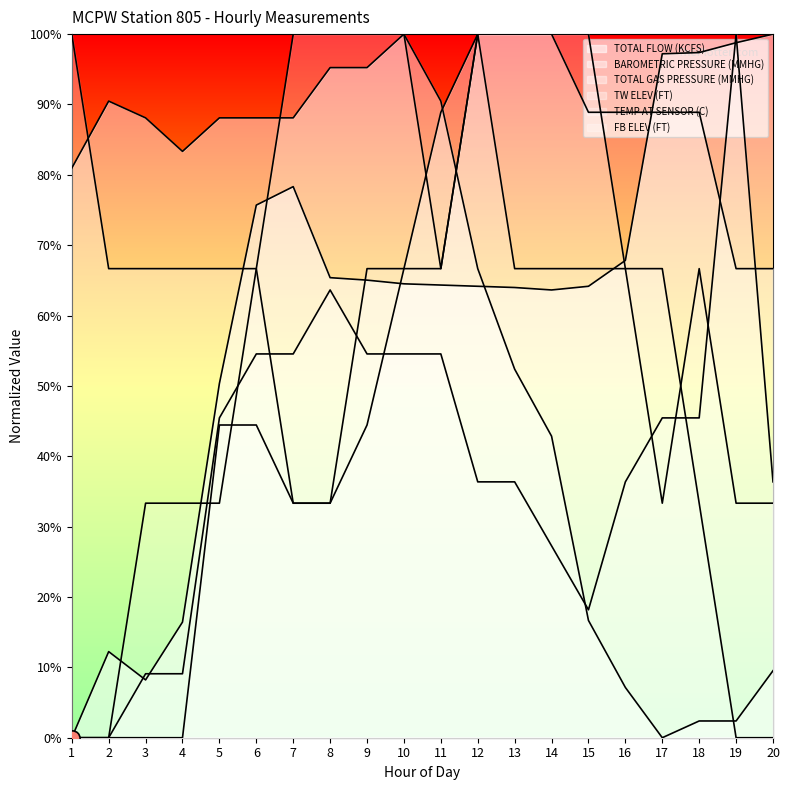

Which series has the largest Y range (max minus min)?

TOTAL FLOW (KCFS)